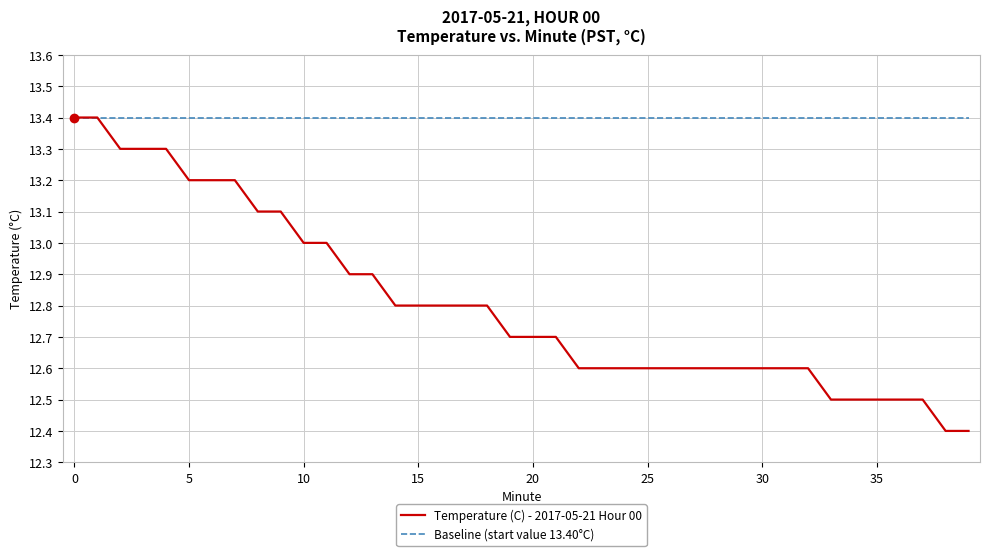

Which series has the widest spread of values?

Temperature (C) - 2017-05-21 Hour 00